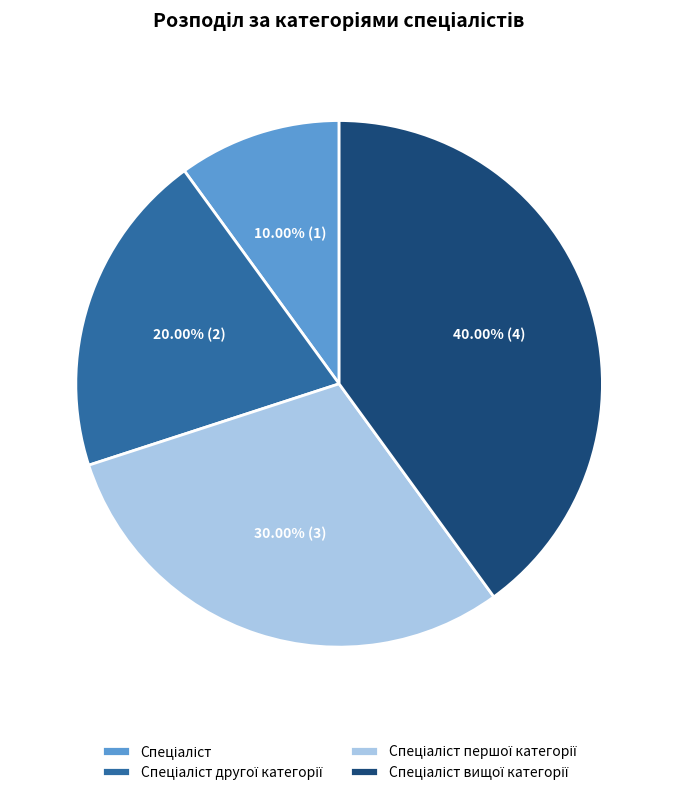

Does any single category account for the majority?

No